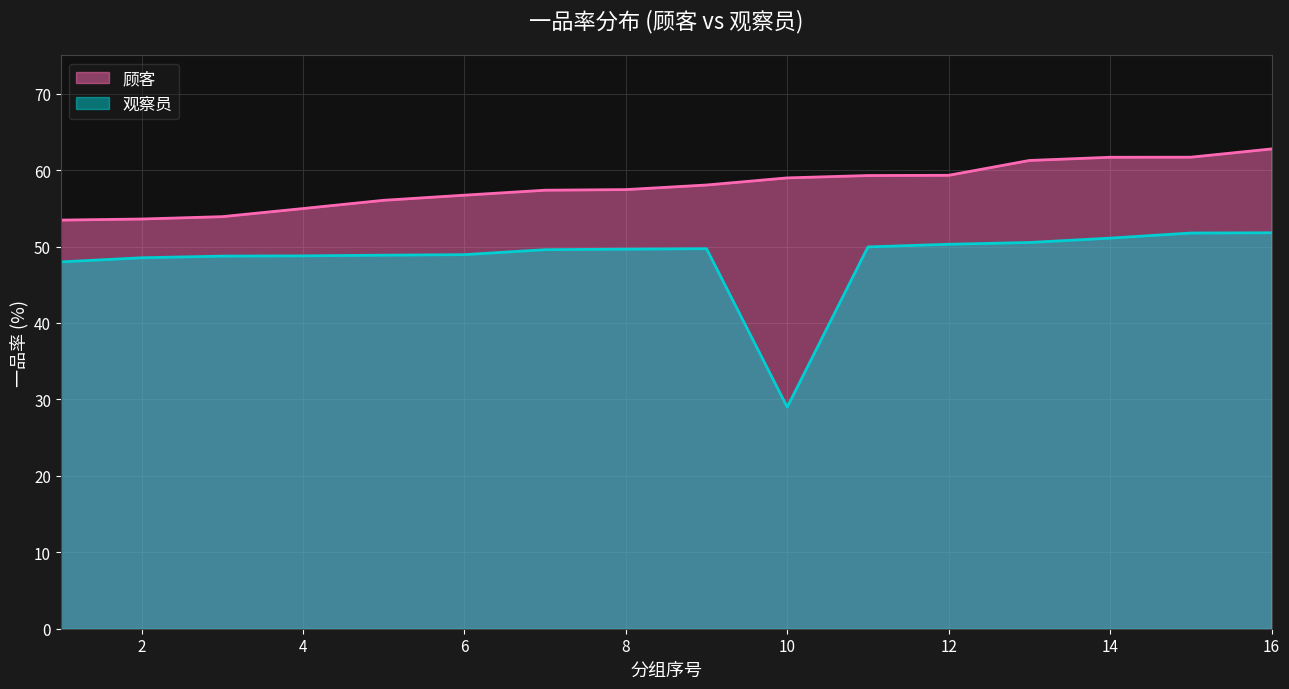

Reading right to left, what are all the values shown in this chart?

顾客: 62.8	61.7	61.7	61.3	59.3	59.3	59.0	58.0	57.5	57.4	56.7	56.0	55.0	53.9	53.6	53.5
观察员: 51.8	51.8	51.1	50.5	50.3	50.0	29.0	49.7	49.7	49.6	48.9	48.9	48.8	48.8	48.5	48.0